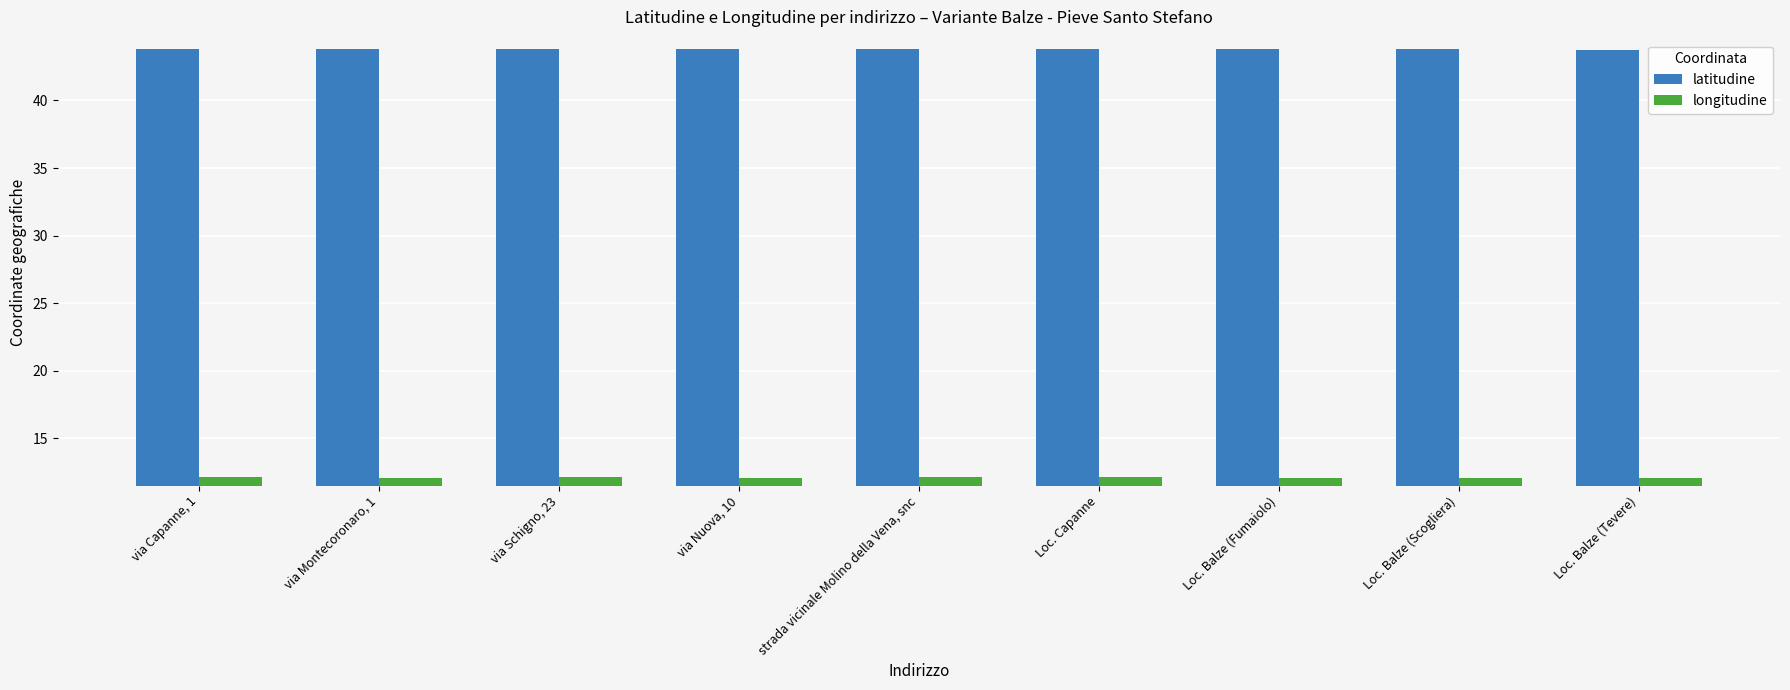

At how many categories does at least one series exceed 21?

9